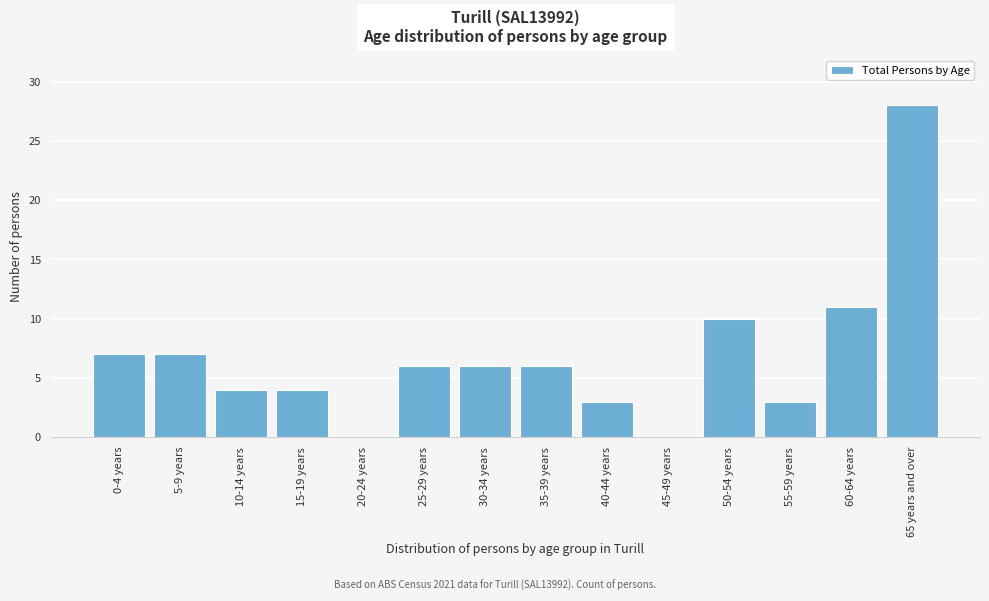

Reading right to left, transcribe all the data shown in this chart.

65 years and over=28	60-64 years=11	55-59 years=3	50-54 years=10	45-49 years=0	40-44 years=3	35-39 years=6	30-34 years=6	25-29 years=6	20-24 years=0	15-19 years=4	10-14 years=4	5-9 years=7	0-4 years=7